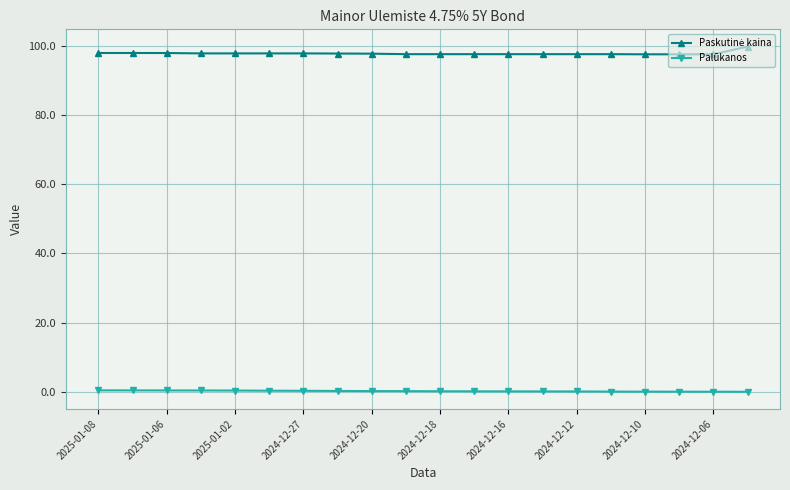

At how many categories does at least one series exceed 46?

20